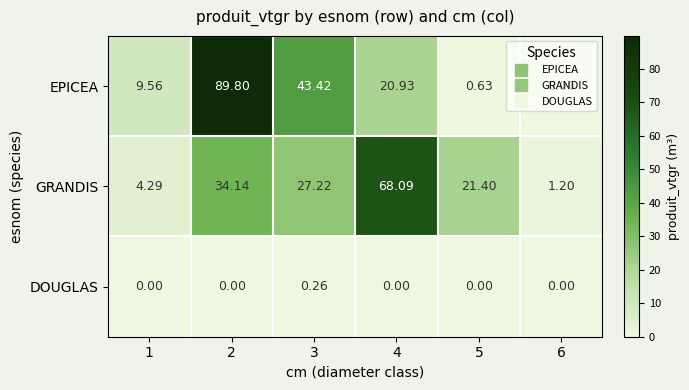

Rank the series at 1 from highest to lowest value.

EPICEA, GRANDIS, DOUGLAS